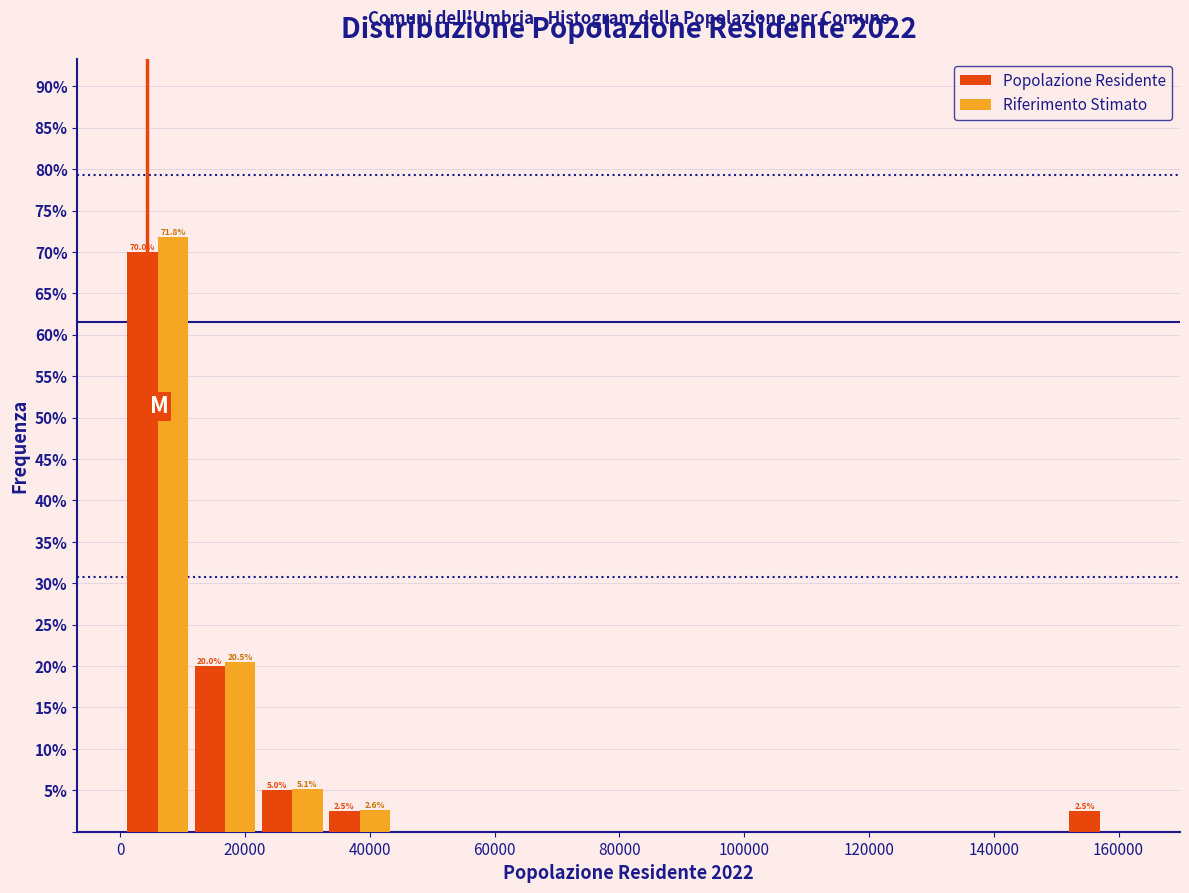

In the Riferimento Stimato series, which range on the x-axis has the tallest bar?

0 to 12000